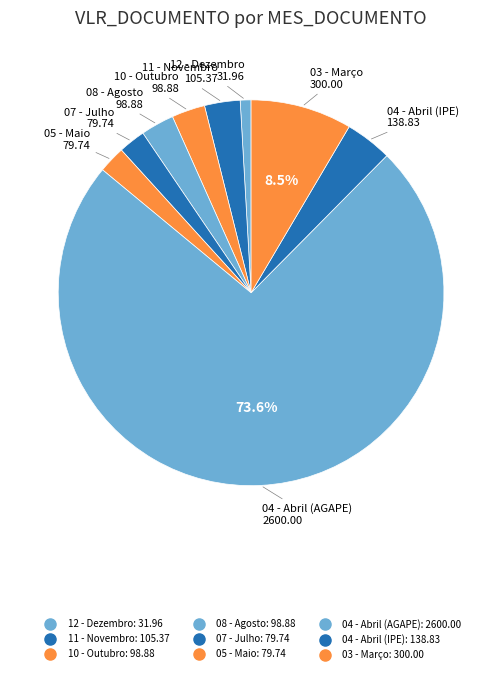

To the nearest percent, what percentage of the pie is 05 - Maio?

2%